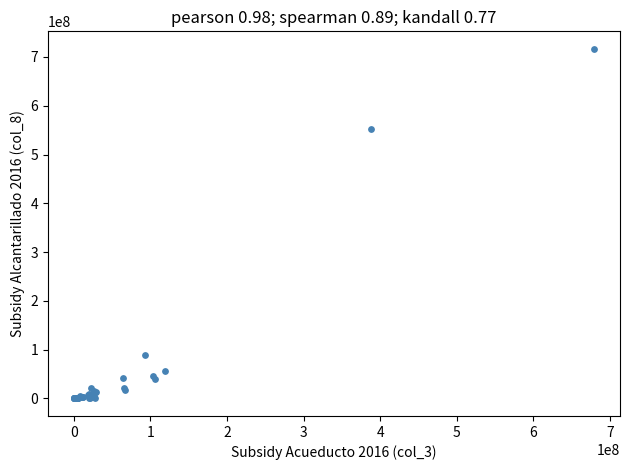

What Y value in the scatter plot is closest to 358361683?

551972642